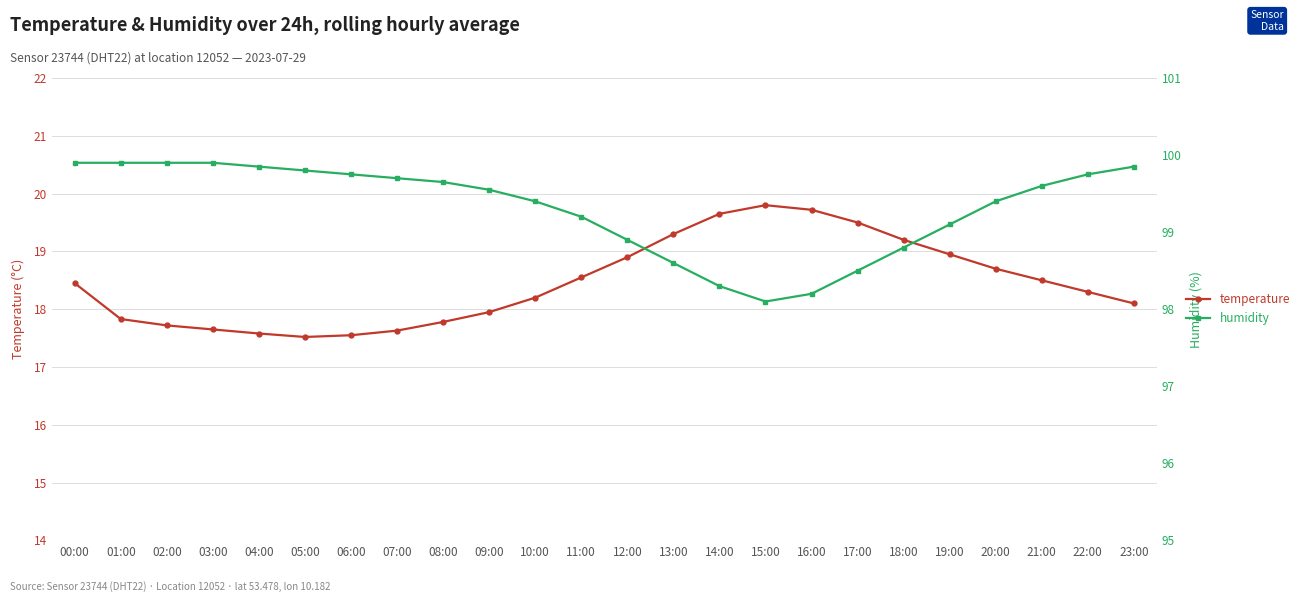

True or false: temperature and humidity intersect in this chart.

False